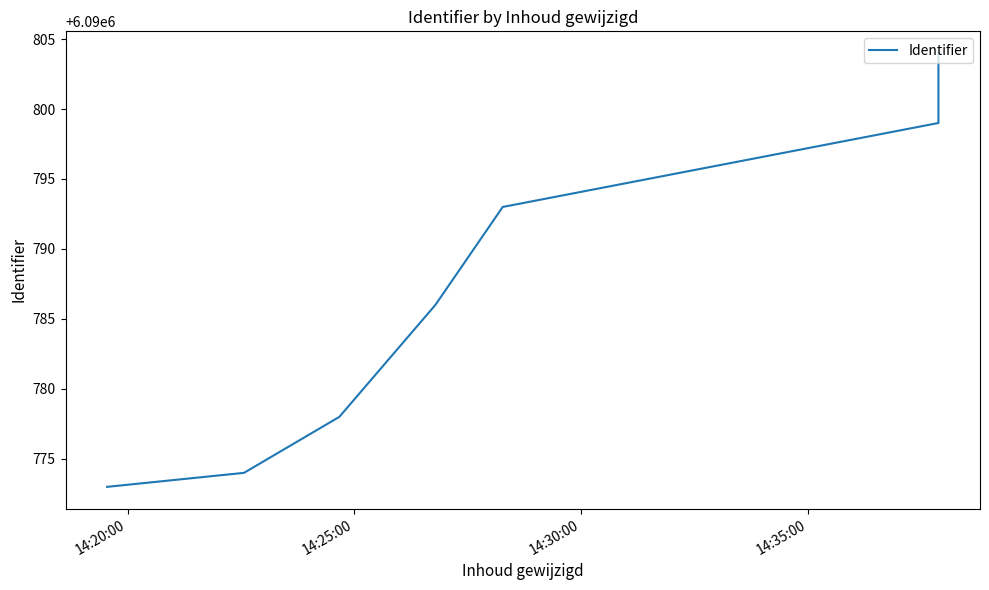

Does the chart display data point markers on the line(s)?

No